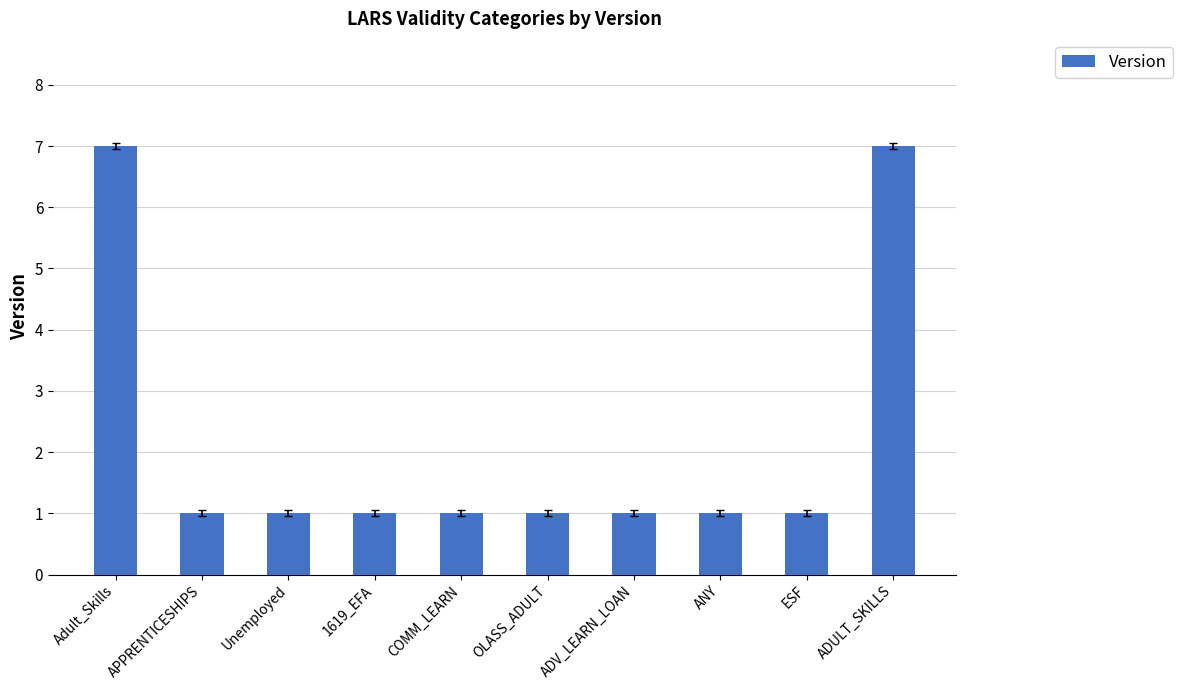

What position from the left is ADULT_SKILLS?

10